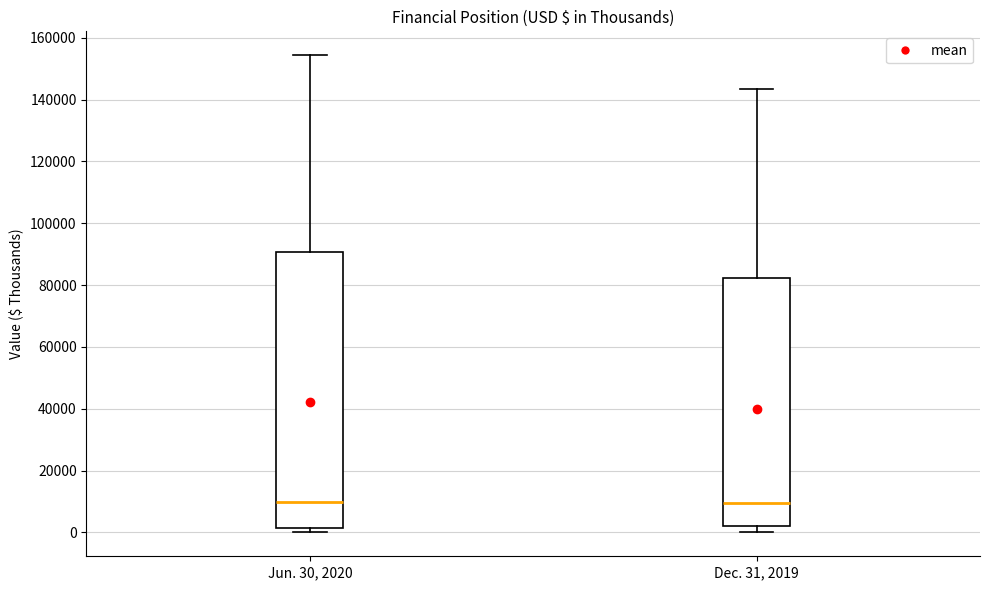

Reading left to right, read every box against the y-axis: the position of its median line, the range the box covers, and the ends of its whiskers. The values are not printed on the chart, so give them approximately, as read against the axis.

Jun. 30, 2020: median 10000, box 2000 to 90000, whiskers 0 to 154000
Dec. 31, 2019: median 10000, box 2000 to 82000, whiskers 0 to 144000